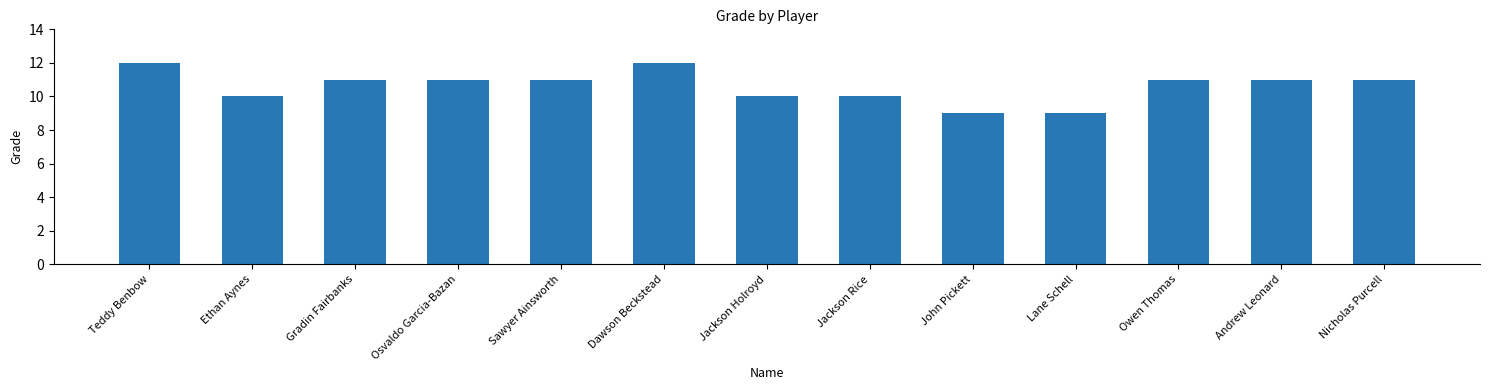

Are the bars horizontal?

No